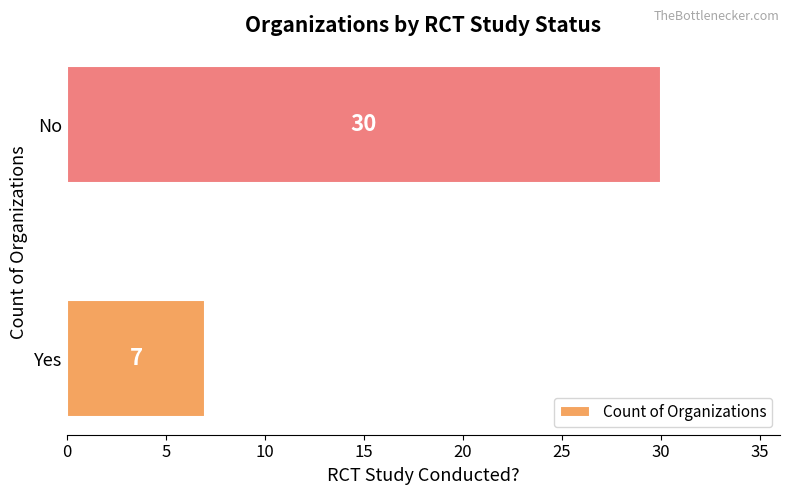

Is it true that the value at Yes is 9?

False